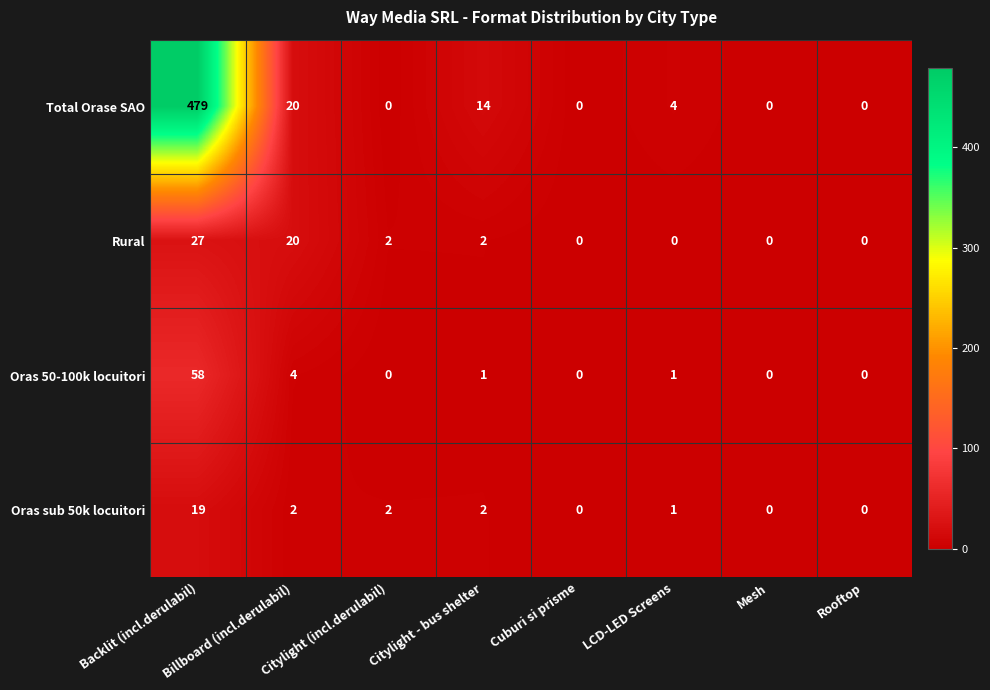

At how many categories does at least one series exceed 391?

1